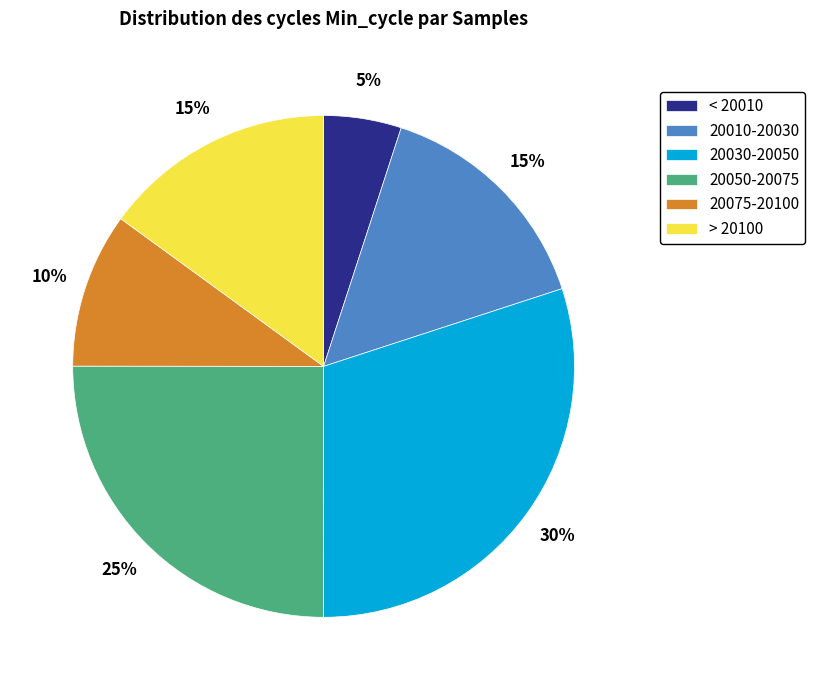

Count the number of slices in the pie.

6